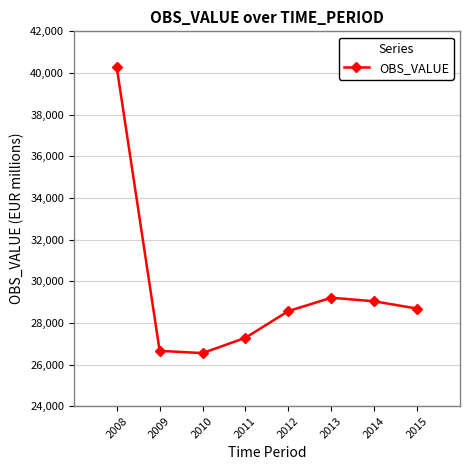

What is the average value?

29532